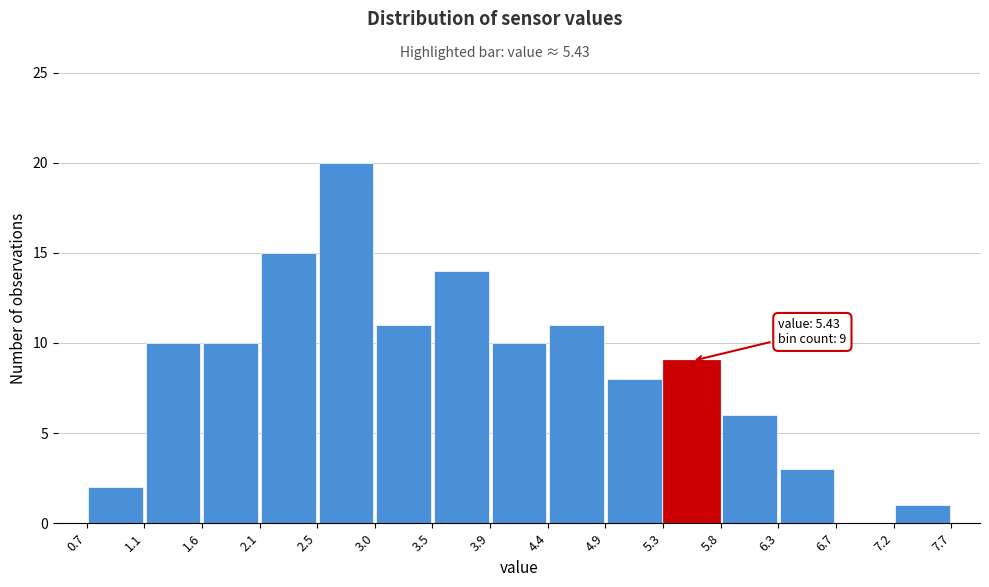

Over which range of the x-axis is the bar tallest?

2.5 to 3.0